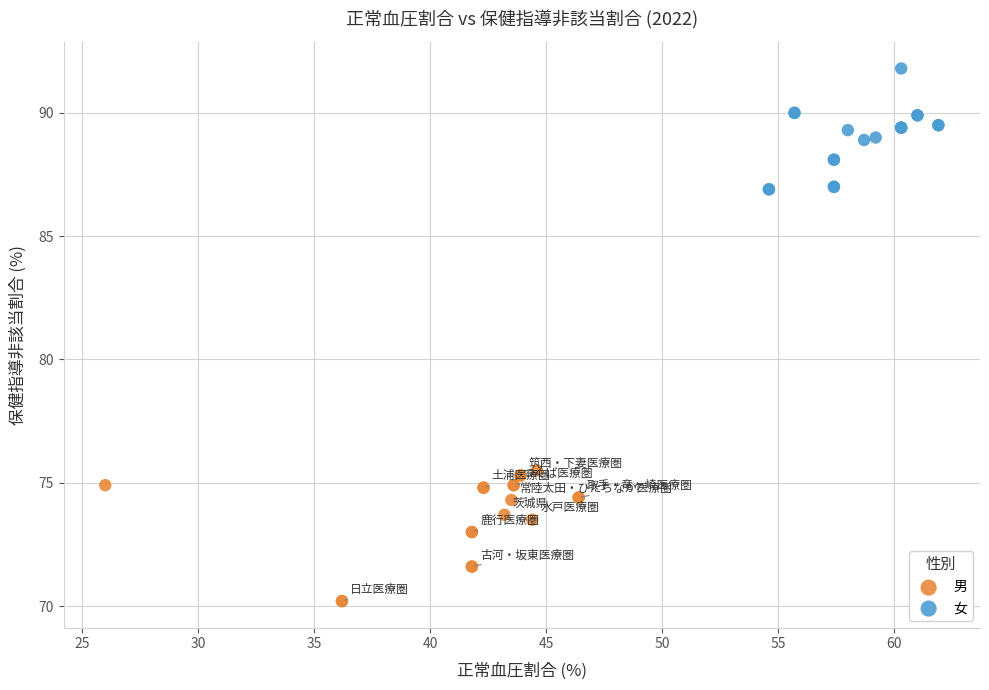

Which series contains the highest Y value?

女